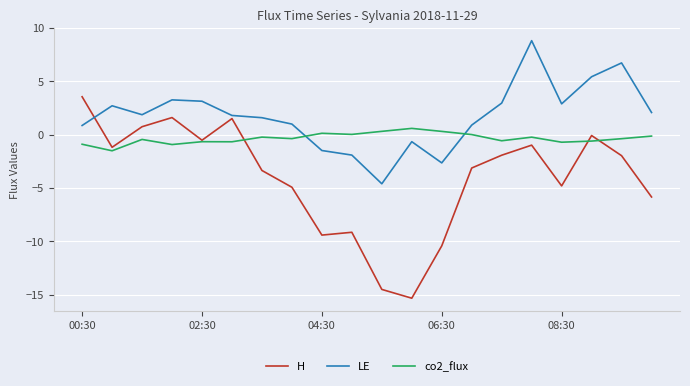

What is the maximum value shown in the chart?

8.8